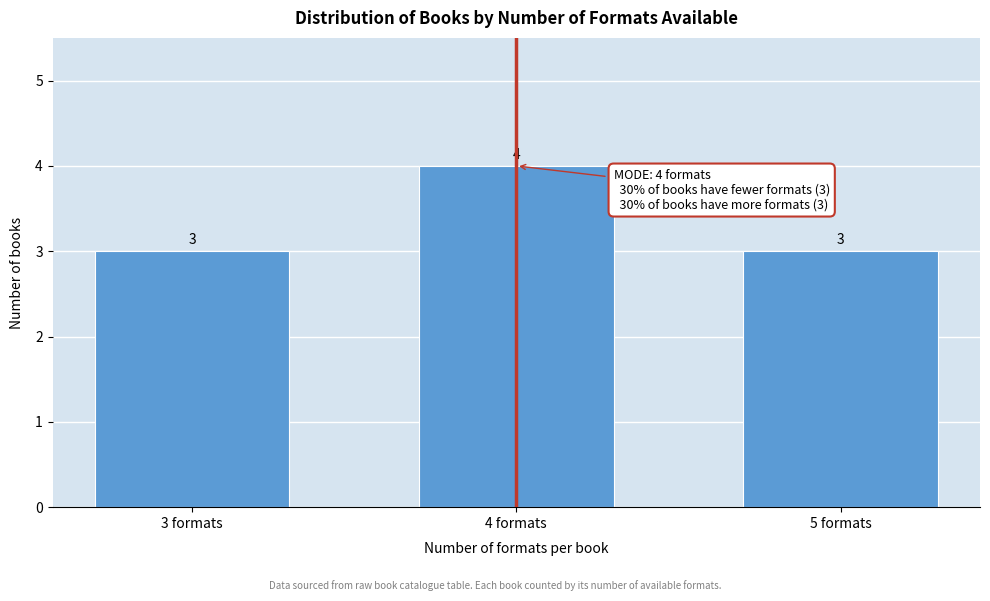

Reading right to left, transcribe all the data shown in this chart.

5 formats=3	4 formats=4	3 formats=3